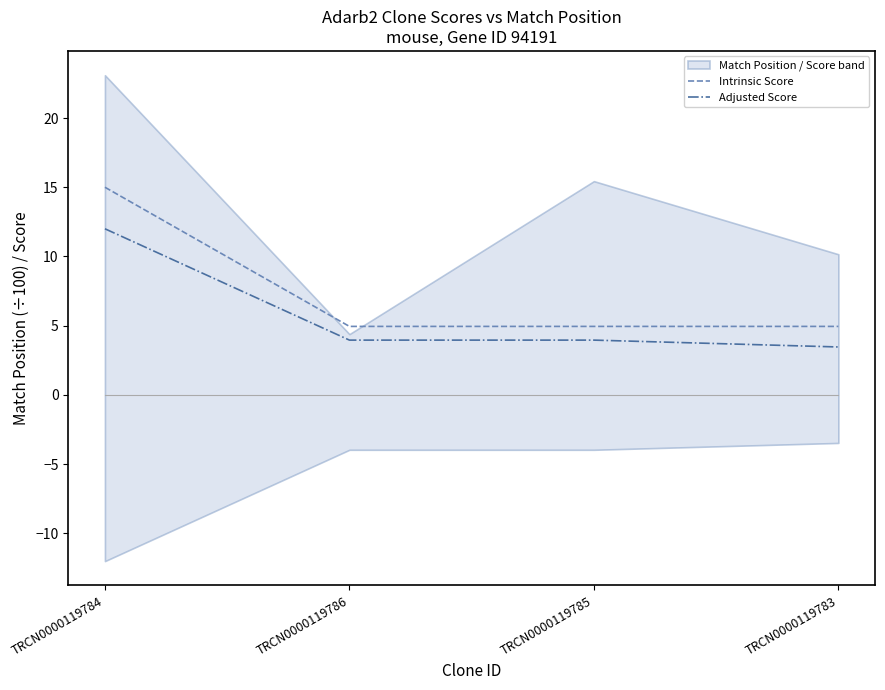

Rank the series by their average value, from highest to lowest.

Intrinsic Score, Adjusted Score